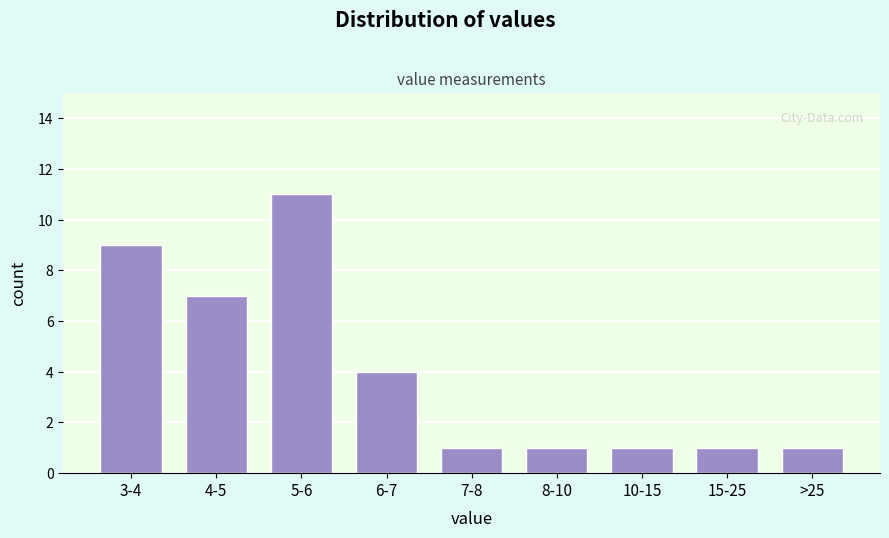

Reading left to right, extract all data points from this chart.

3-4=9	4-5=7	5-6=11	6-7=4	7-8=1	8-10=1	10-15=1	15-25=1	>25=1